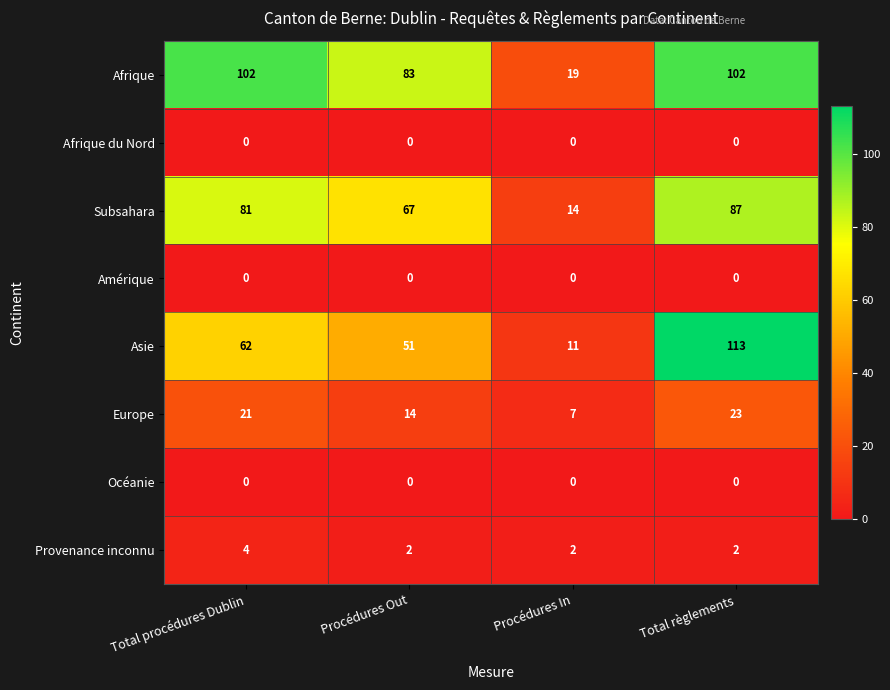

What is the total value across all series at Total règlements?

327